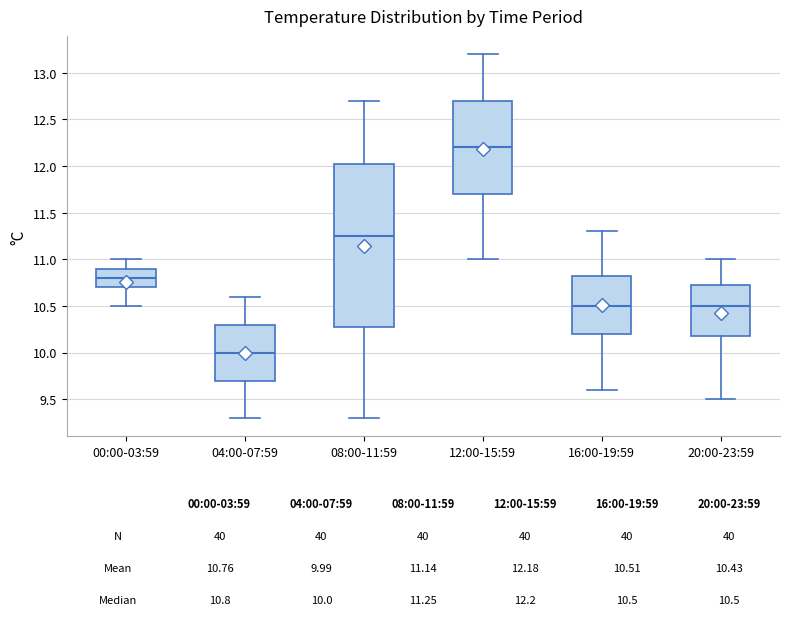

Which box has the lowest median line?

04:00-07:59